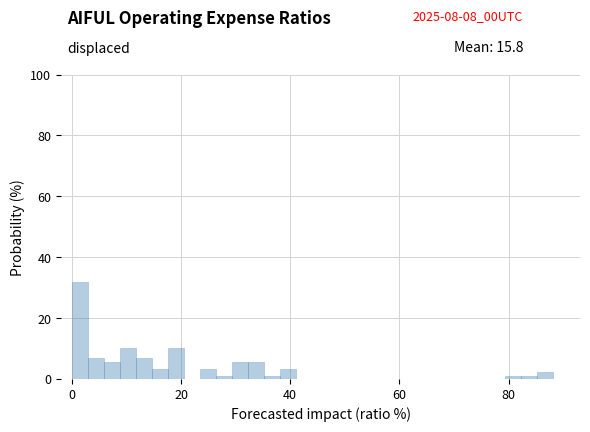

Read against the x-axis, roughly where is the centre of the tallest bar?

2